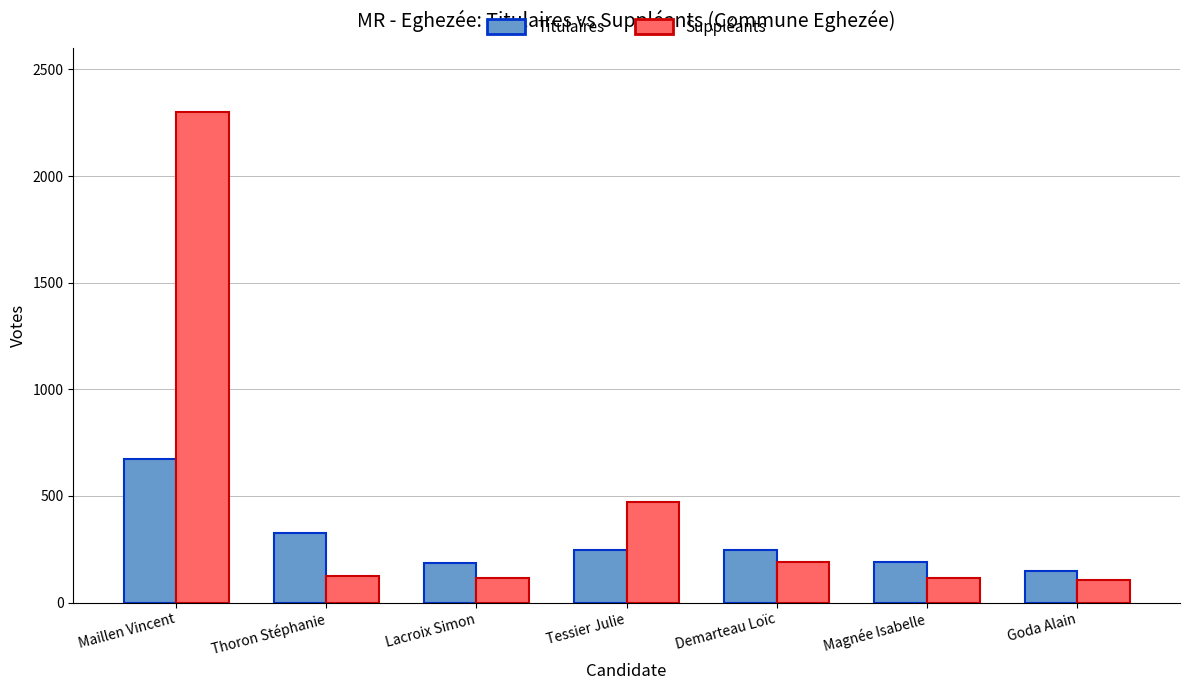

What position from the left is Demarteau Loïc?

5